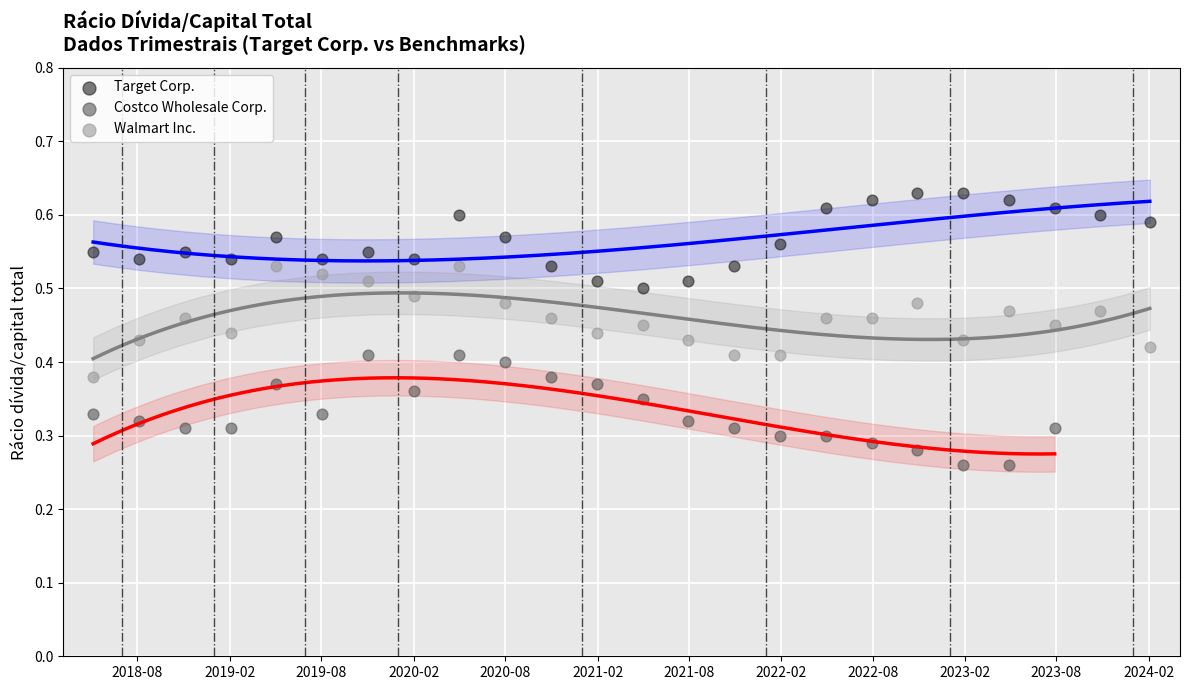

Which series contains the lowest Y value?

Costco Wholesale Corp.